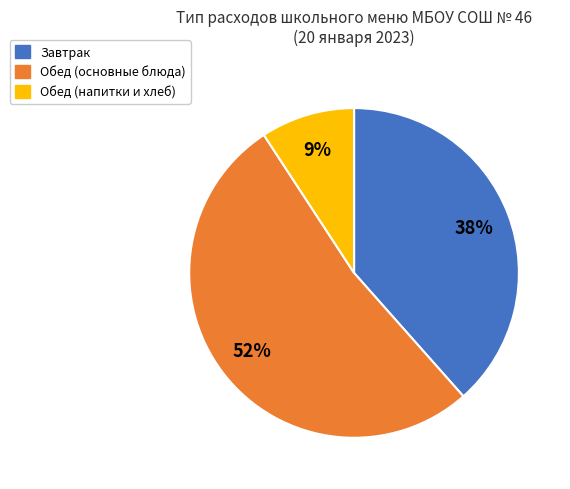

Is there any slice that represents more than half of the pie?

Yes